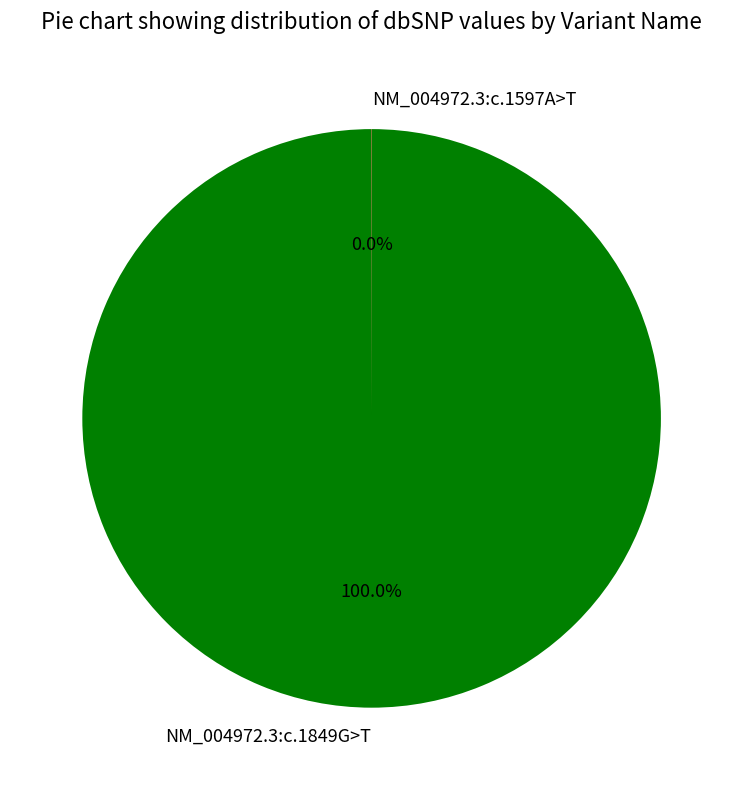

Which category has the biggest portion of the pie?

NM_004972.3:c.1849G>T